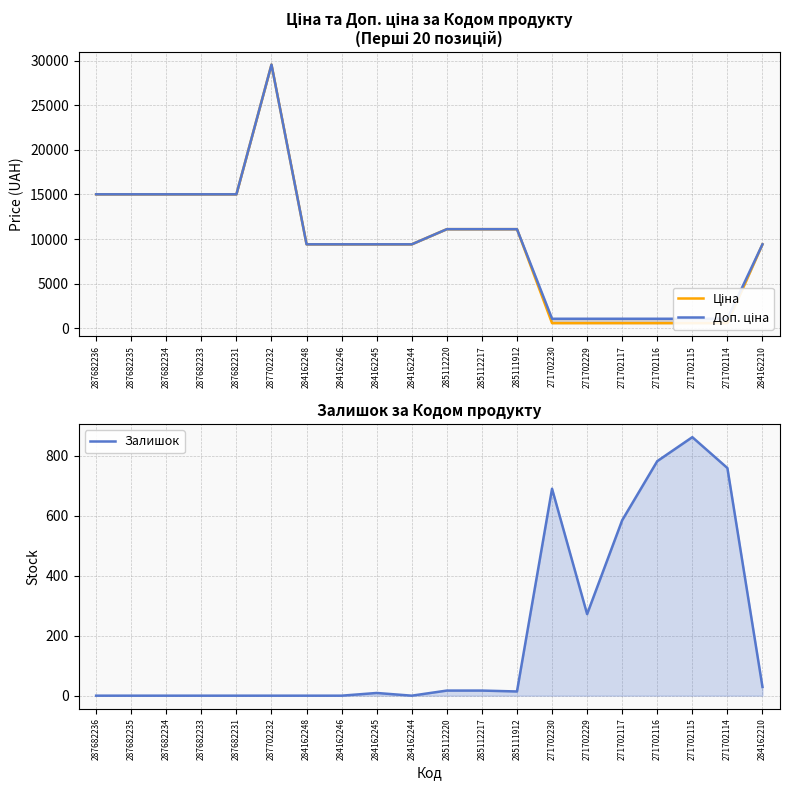

True or false: Доп. ціна and Залишок intersect in this chart.

False